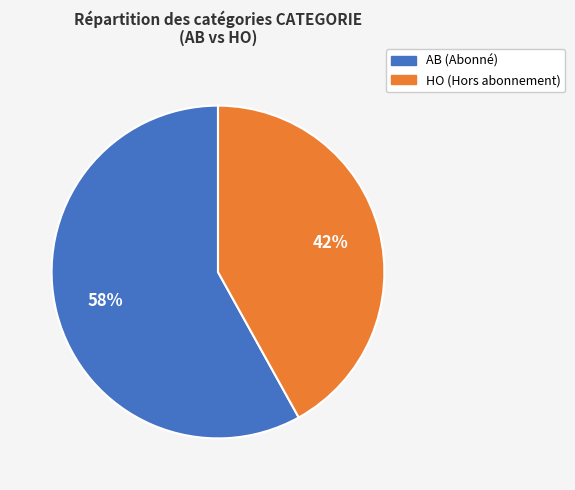

What is the ratio of the value at HO to the value at AB?

0.7